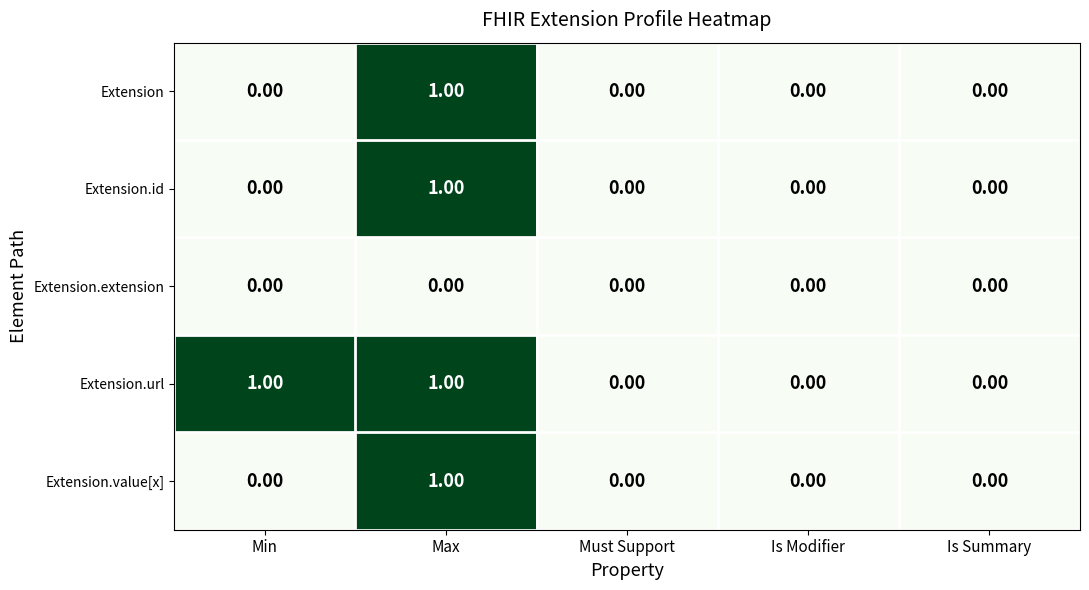

Which series has the largest total across all categories?

Extension.url